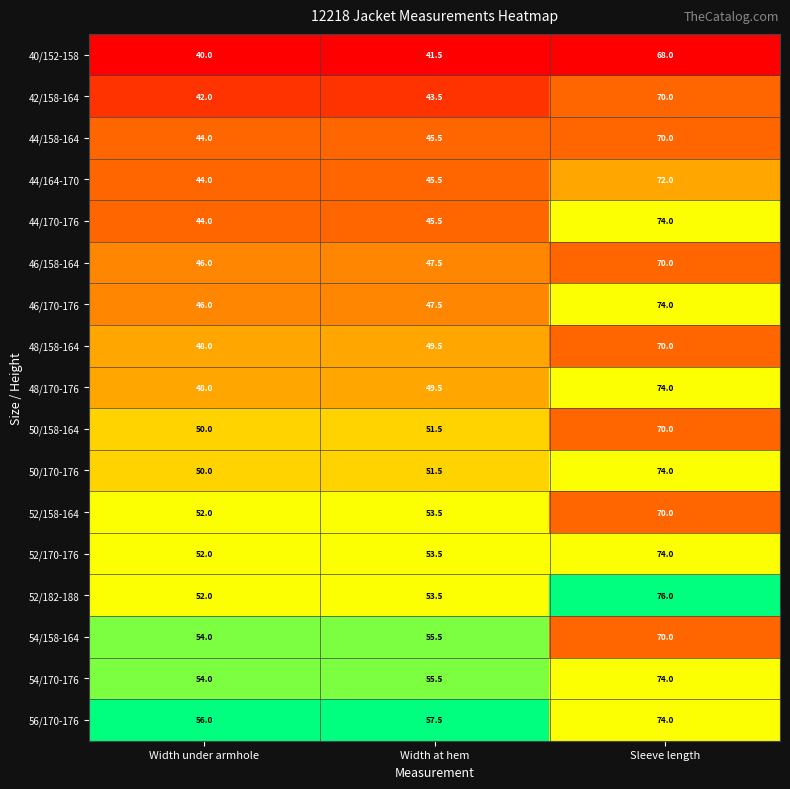

What is the approximate value of 56/170-176 at Sleeve length?

74.0